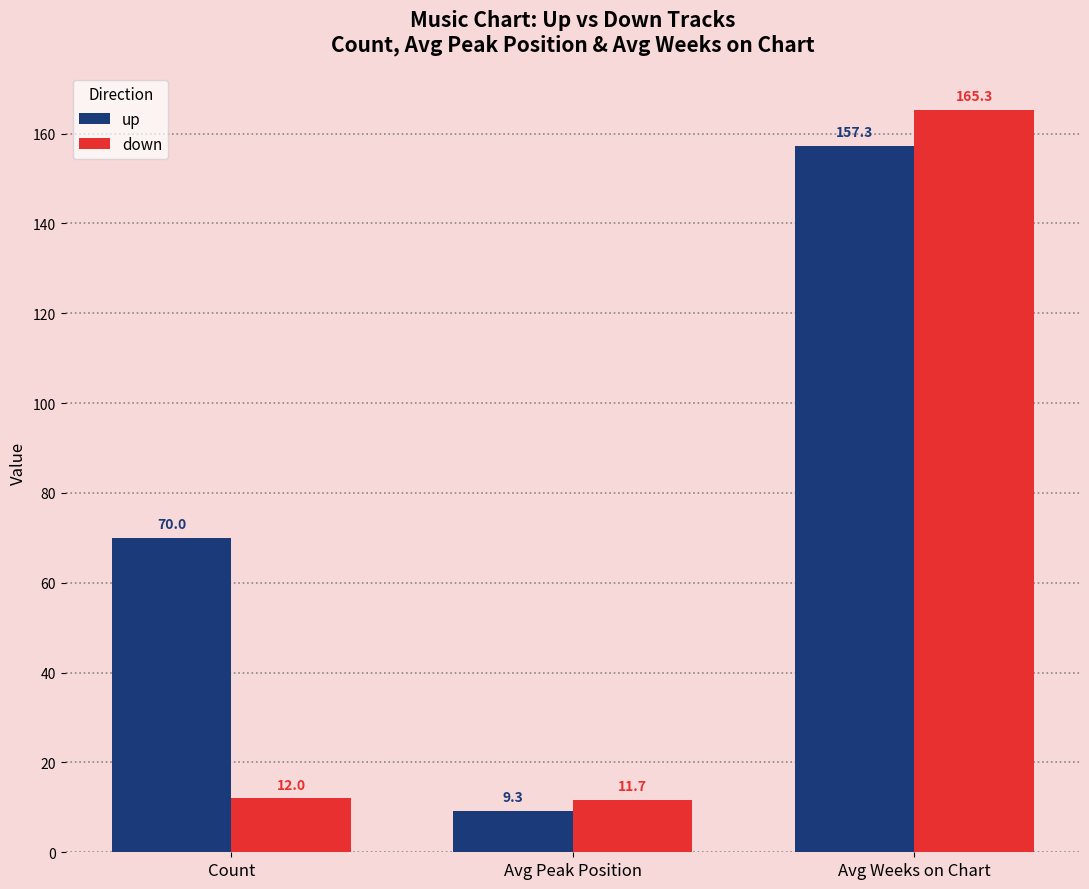

What is the difference between the maximum and second lowest values in the up series?

87.3